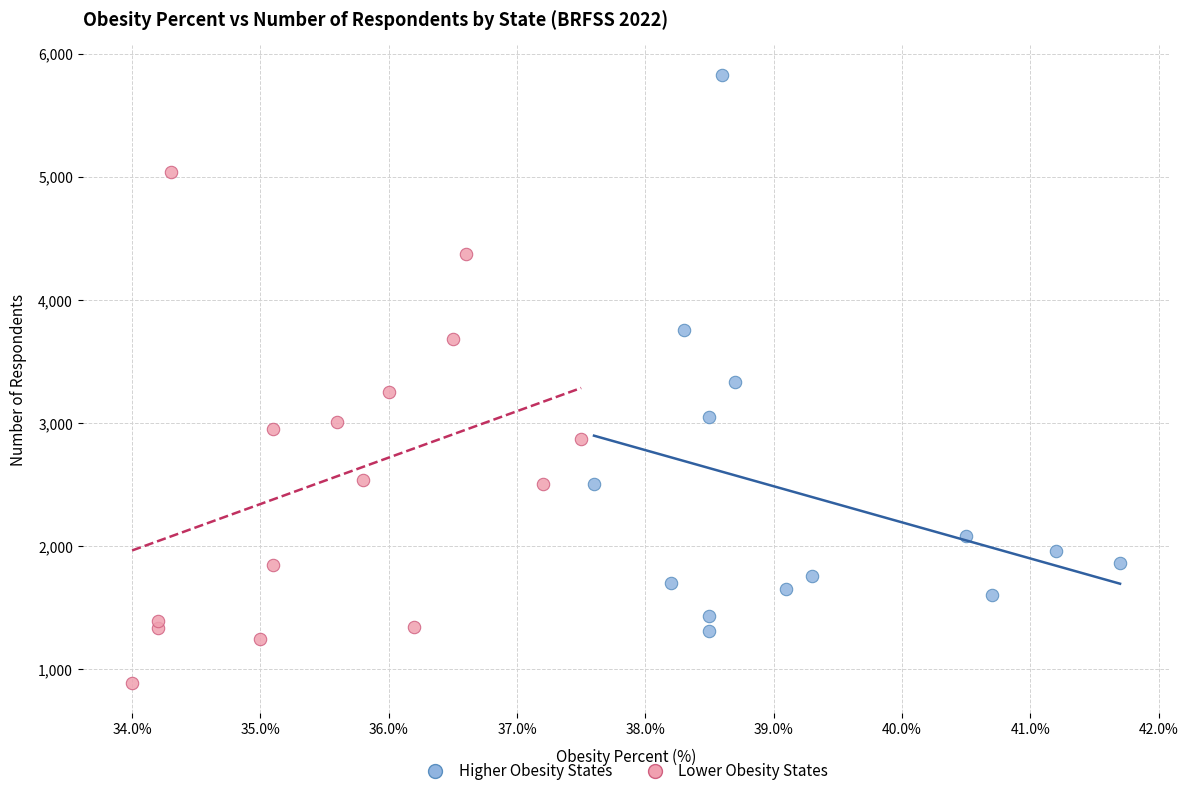

Which series contains the lowest Y value?

Lower Obesity States